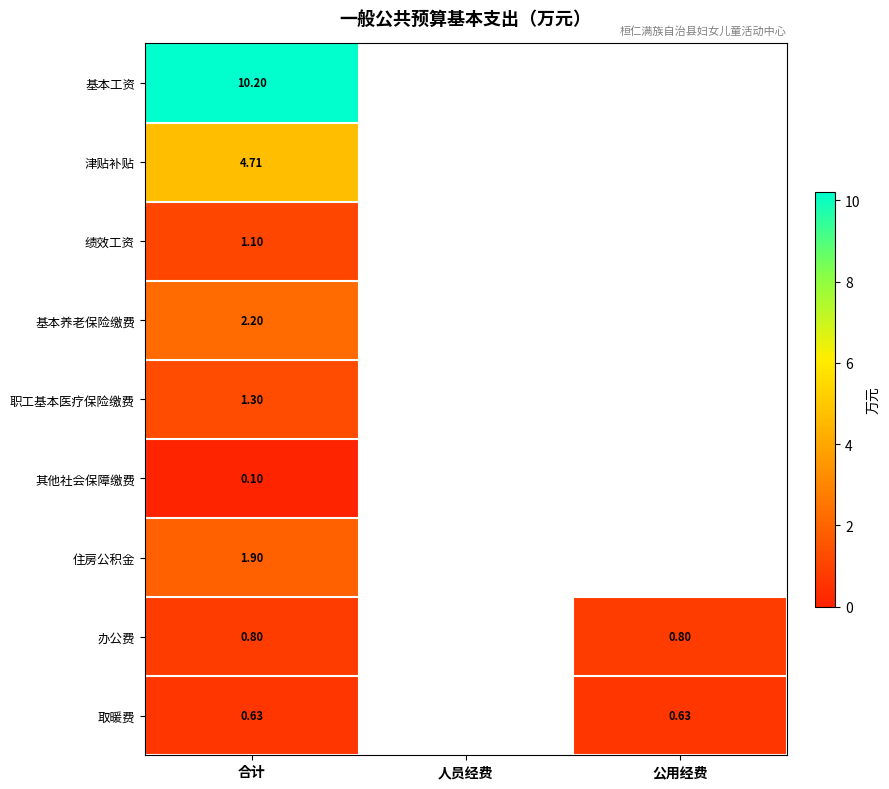

Which category has the lowest value across all series?

合计